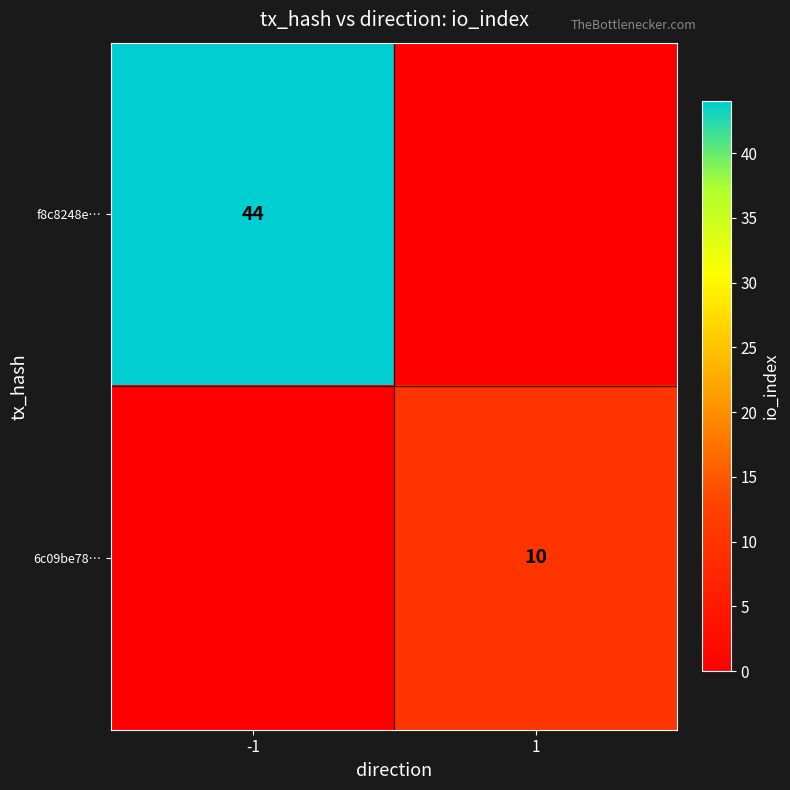

True or false: 6c09be78… has a value of 10 at 1.

True